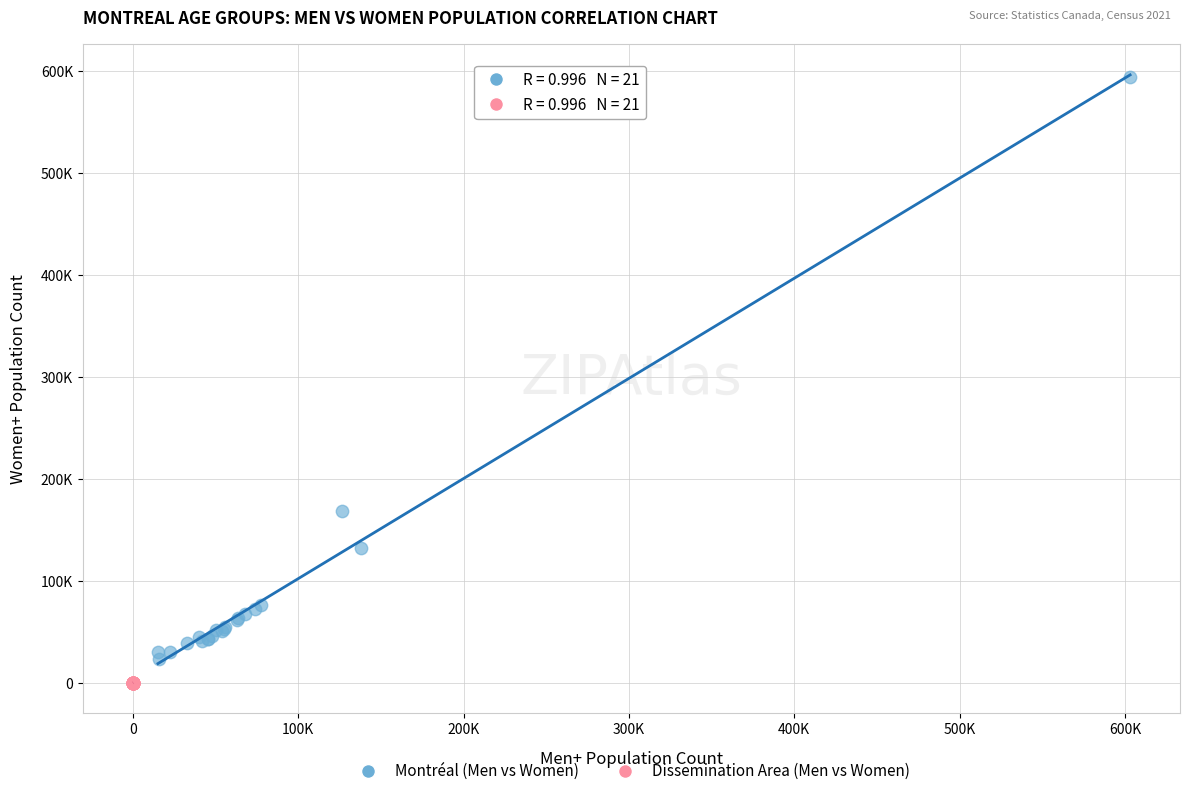

Which series has the widest spread of Y values?

Montréal (Men vs Women)